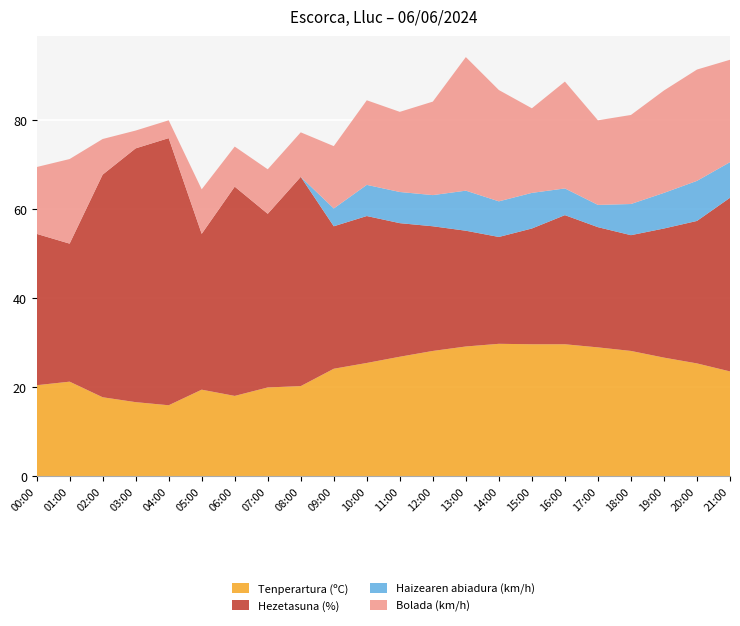

Reading left to right, extract all data points from this chart.

Tenperartura (ºC): 00:00=20.5	01:00=21.3	02:00=17.8	03:00=16.7	04:00=16.0	05:00=19.5	06:00=18.1	07:00=20.0	08:00=20.3	09:00=24.2	10:00=25.5	11:00=26.9	12:00=28.2	13:00=29.2	14:00=29.8	15:00=29.7	16:00=29.7	17:00=29.0	18:00=28.2	19:00=26.7	20:00=25.4	21:00=23.6
Hezetasuna (%): 00:00=34.0	01:00=31.0	02:00=50.0	03:00=57.0	04:00=60.0	05:00=35.0	06:00=47.0	07:00=39.0	08:00=47.0	09:00=32.0	10:00=33.0	11:00=30.0	12:00=28.0	13:00=26.0	14:00=24.0	15:00=26.0	16:00=29.0	17:00=27.0	18:00=26.0	19:00=29.0	20:00=32.0	21:00=39.0
Haizearen abiadura (km/h): 00:00=0.0	01:00=0.0	02:00=0.0	03:00=0.0	04:00=0.0	05:00=0.0	06:00=0.0	07:00=0.0	08:00=0.0	09:00=4.0	10:00=7.0	11:00=7.0	12:00=7.0	13:00=9.0	14:00=8.0	15:00=8.0	16:00=6.0	17:00=5.0	18:00=7.0	19:00=8.0	20:00=9.0	21:00=8.0
Bolada (km/h): 00:00=15.0	01:00=19.0	02:00=8.0	03:00=4.0	04:00=4.0	05:00=10.0	06:00=9.0	07:00=10.0	08:00=10.0	09:00=14.0	10:00=19.0	11:00=18.0	12:00=21.0	13:00=30.0	14:00=25.0	15:00=19.0	16:00=24.0	17:00=19.0	18:00=20.0	19:00=23.0	20:00=25.0	21:00=23.0